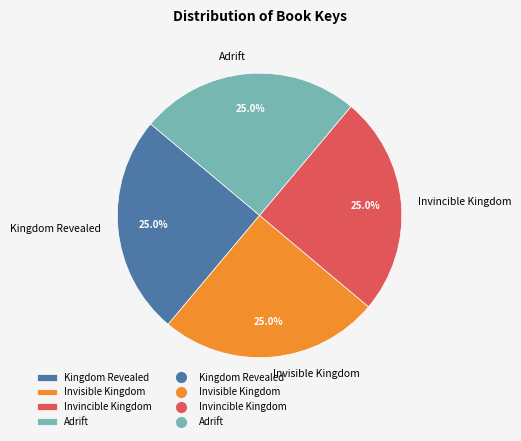

Approximately how many times larger is the value at Invincible Kingdom compared to Kingdom Revealed?

1.0